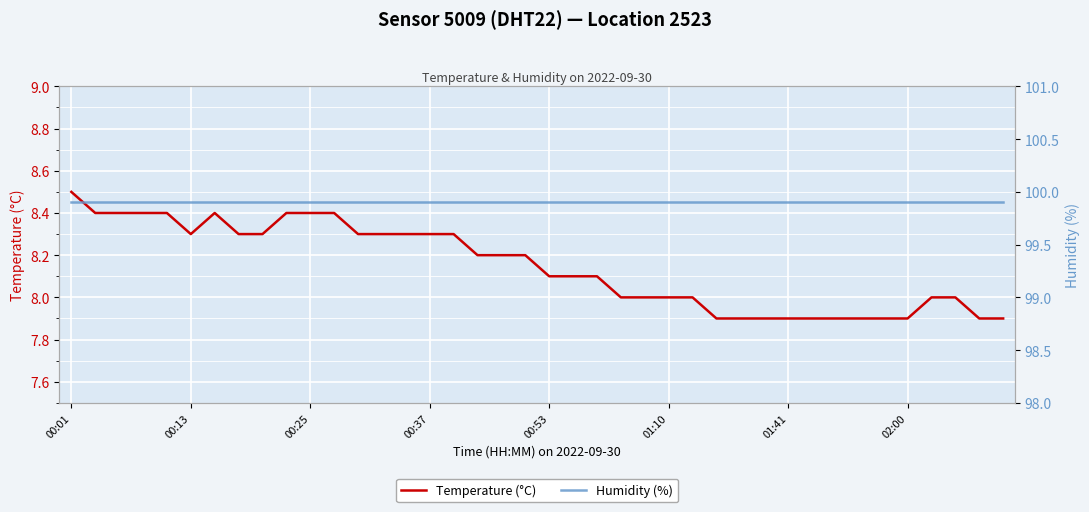

True or false: Temperature (°C) and Humidity (%) intersect in this chart.

False